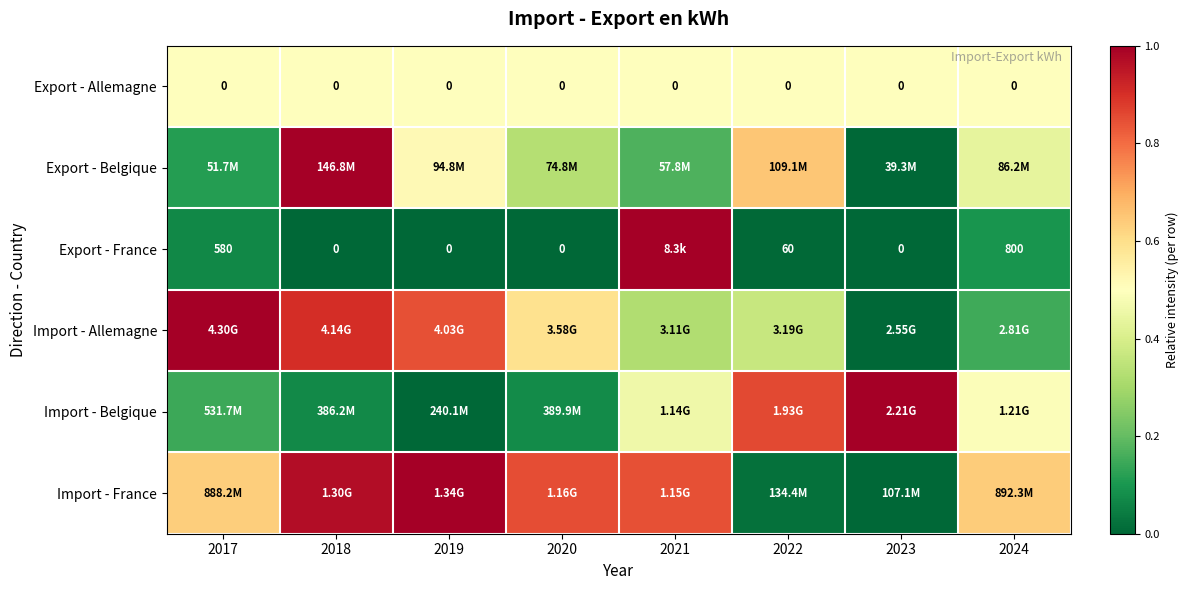

What is the difference between the second highest and minimum values in the Export - France series?

0.1